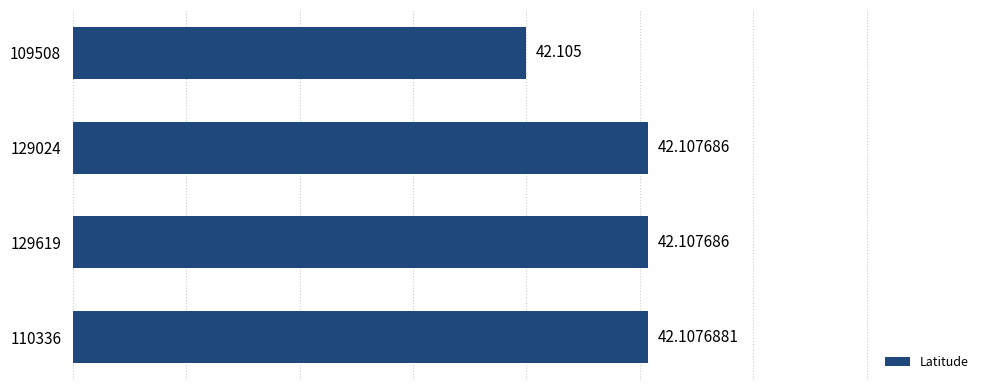

Count the number of data series in this chart.

1